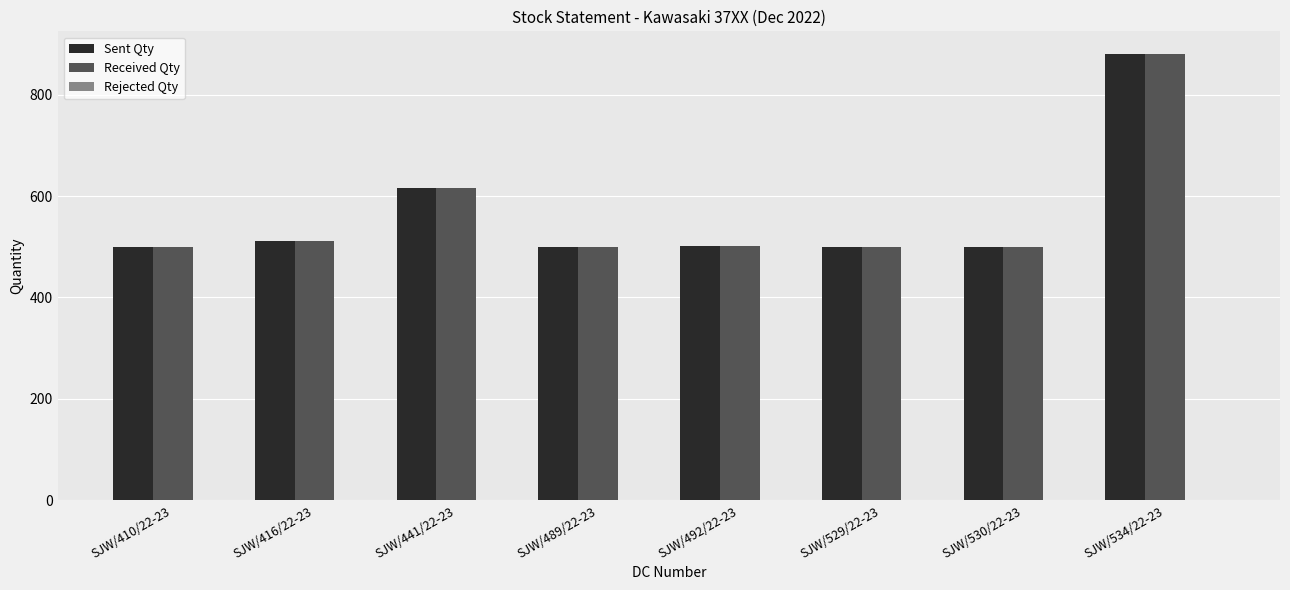

The Sent Qty series shows 228 at SJW/530/22-23. True or false?

False